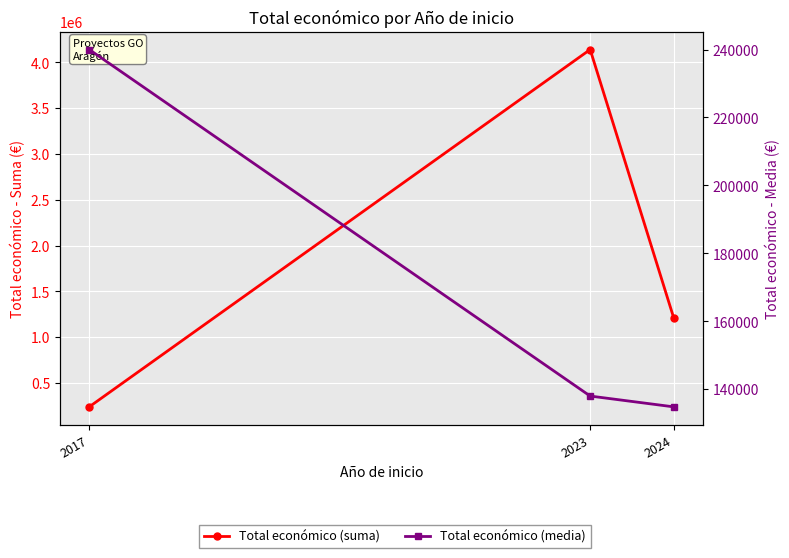

Reading left to right, transcribe all the data shown in this chart.

Total económico (suma): 240000.0	4139417.0	1213214.0
Total económico (media): 240000.0	137980.6	134801.6